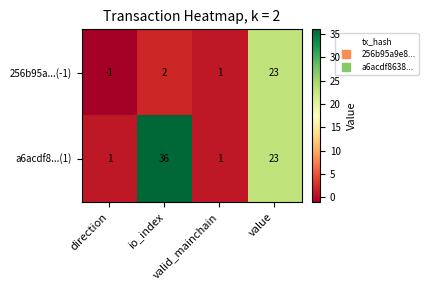

Which series has the largest total across all categories?

a6acdf8...(1)